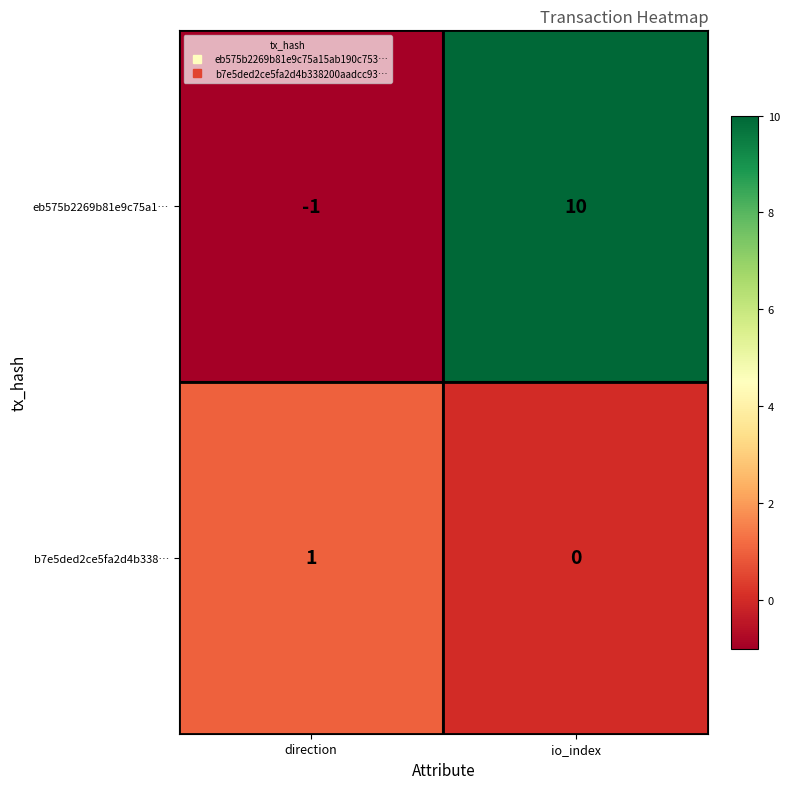

What is the spread (max minus min) of values at direction?

2